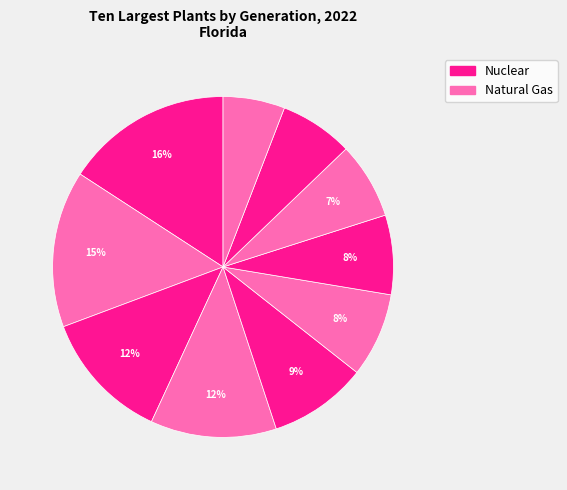

How many segments does this pie chart have?

10